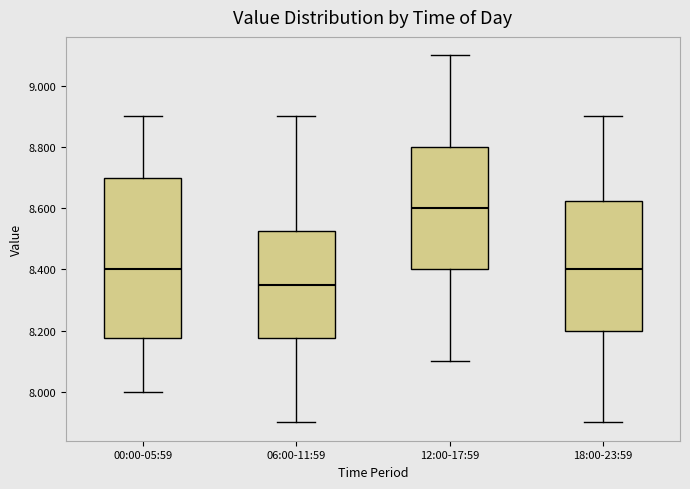

Which box is the tallest, from its lower edge to its upper edge?

00:00-05:59